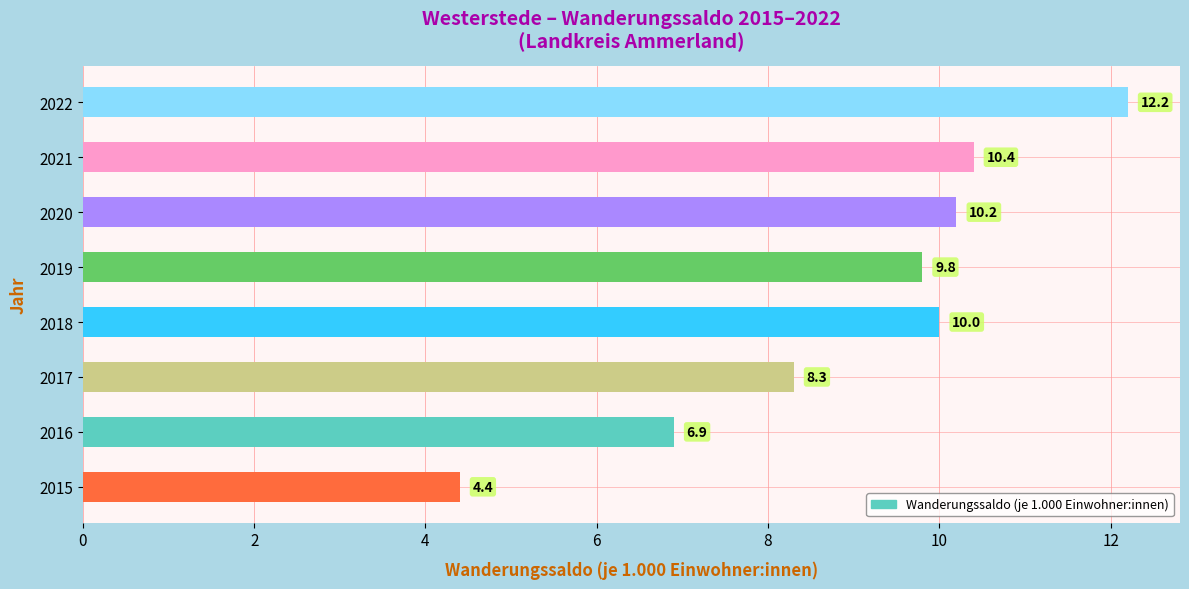

True or false: the data shows 10.0 at 2018.

True